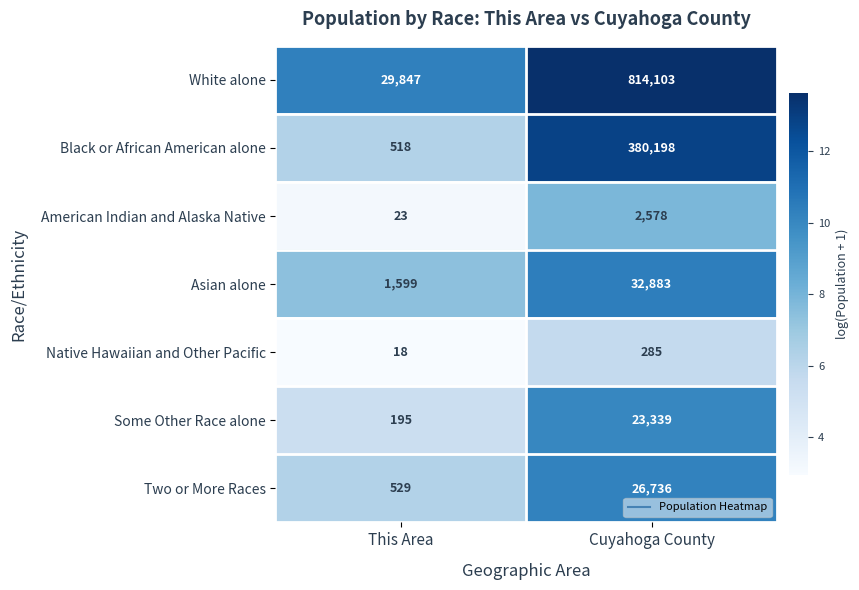

At which label is Native Hawaiian and Other Pacific closest to 151?

This Area